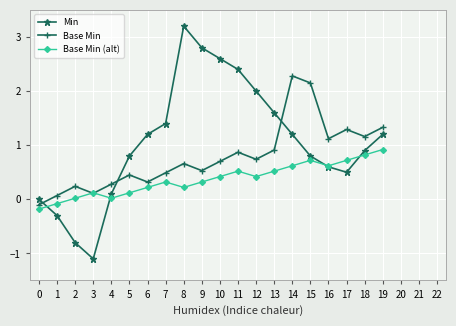

How many values in the Base Min (alt) series exceed 0?

18